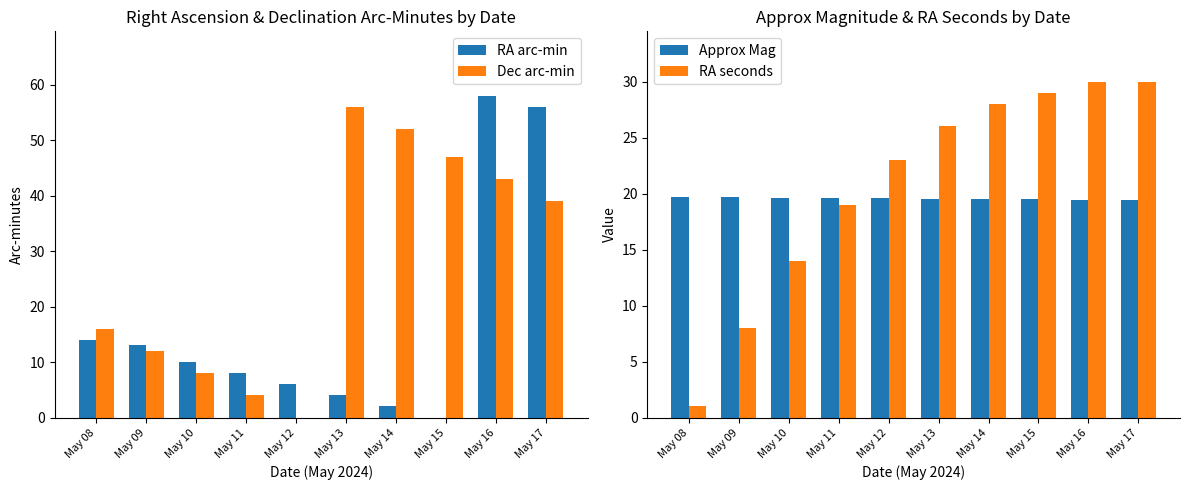

Reading left to right, what are all the values shown in this chart?

RA arc-min: May 08=14.0	May 09=13.0	May 10=10.0	May 11=8.0	May 12=6.0	May 13=4.0	May 14=2.0	May 15=0.0	May 16=58.0	May 17=56.0
Dec arc-min: May 08=16.0	May 09=12.0	May 10=8.0	May 11=4.0	May 12=0.0	May 13=56.0	May 14=52.0	May 15=47.0	May 16=43.0	May 17=39.0
Approx Mag: May 08=19.7	May 09=19.7	May 10=19.6	May 11=19.6	May 12=19.6	May 13=19.5	May 14=19.5	May 15=19.5	May 16=19.4	May 17=19.4
RA seconds: May 08=1.0	May 09=8.0	May 10=14.0	May 11=19.0	May 12=23.0	May 13=26.0	May 14=28.0	May 15=29.0	May 16=30.0	May 17=30.0